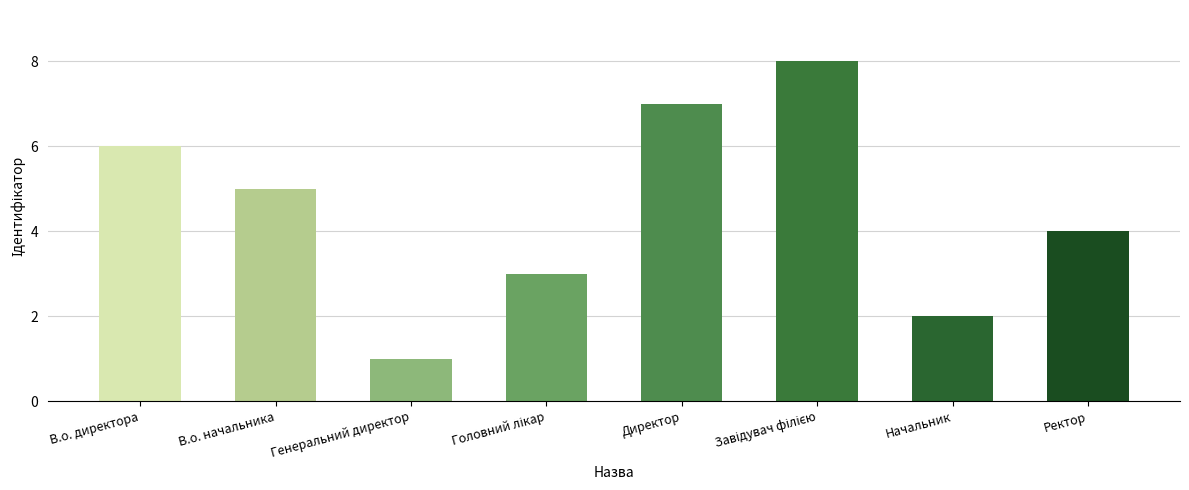

What is the change in value from В.о. начальника to Генеральний директор?

-4